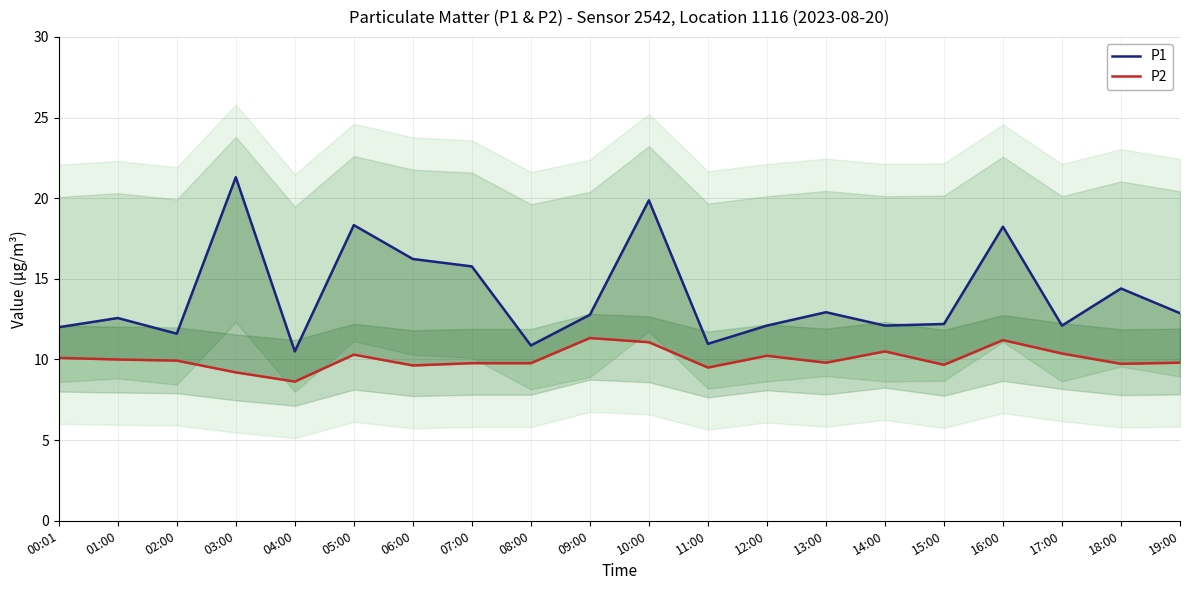

What is the value of the P1 point at the 14th from the left?

12.9